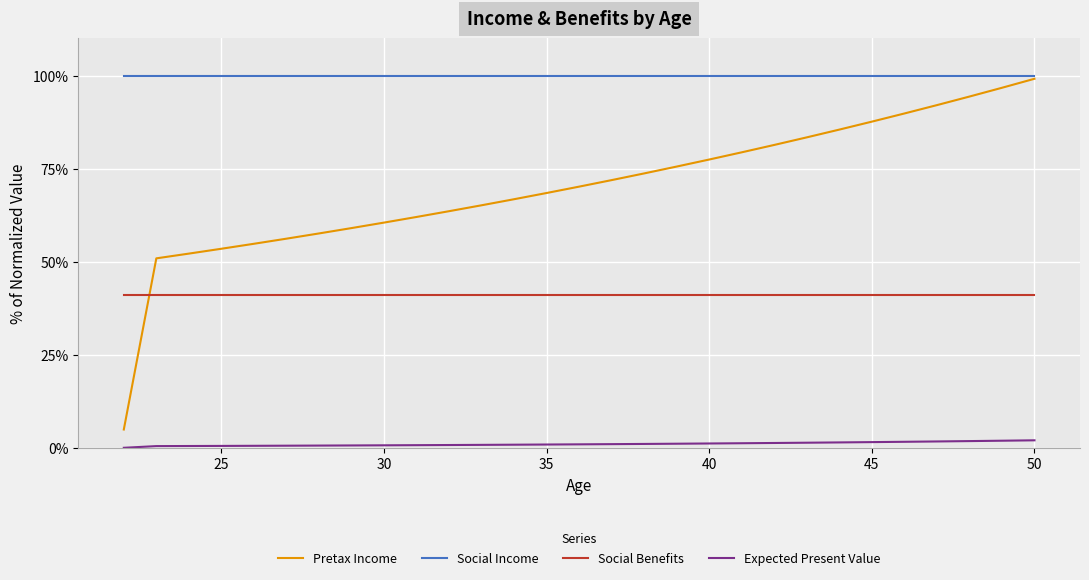

Rank the series by their average value, from highest to lowest.

Social Income, Pretax Income, Social Benefits, Expected Present Value